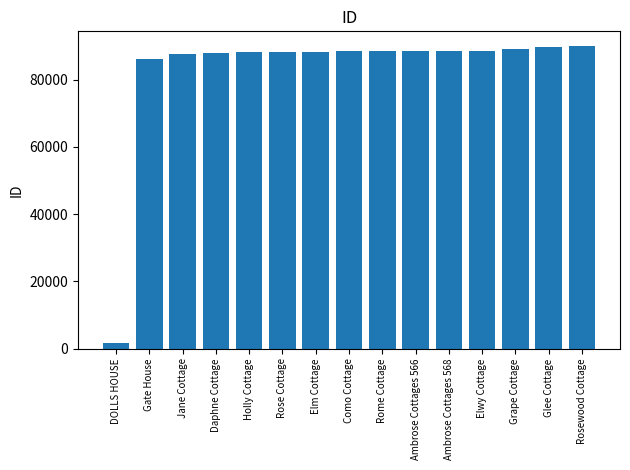

At which category does the chart reach its minimum across all series?

DOLLS HOUSE